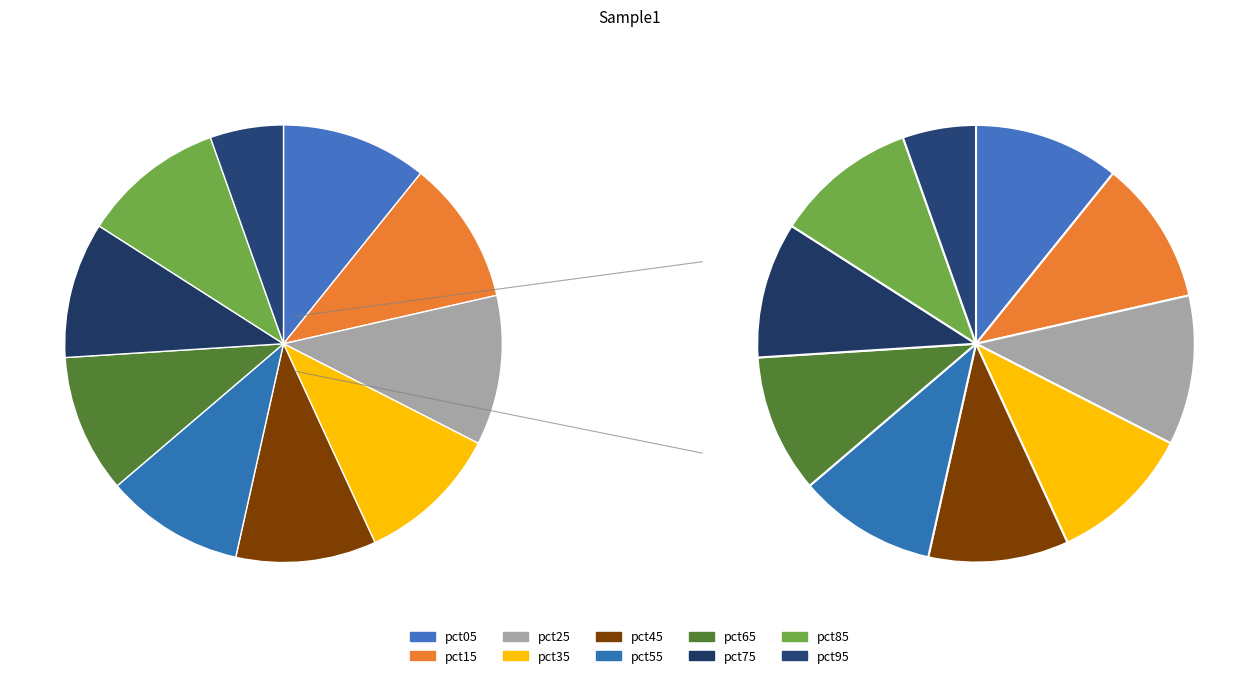

To the nearest percent, what is the average slice percentage?

10%